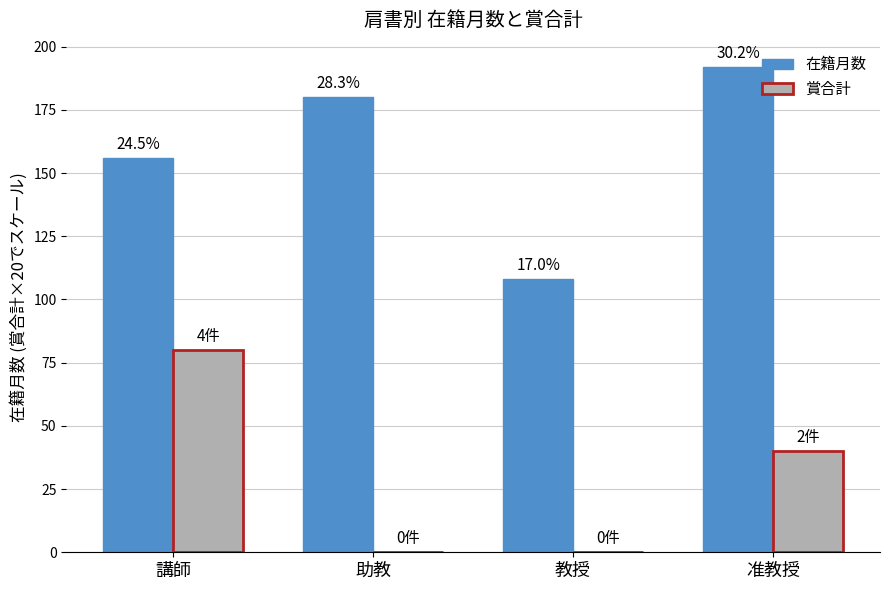

How many groups of bars are there?

4